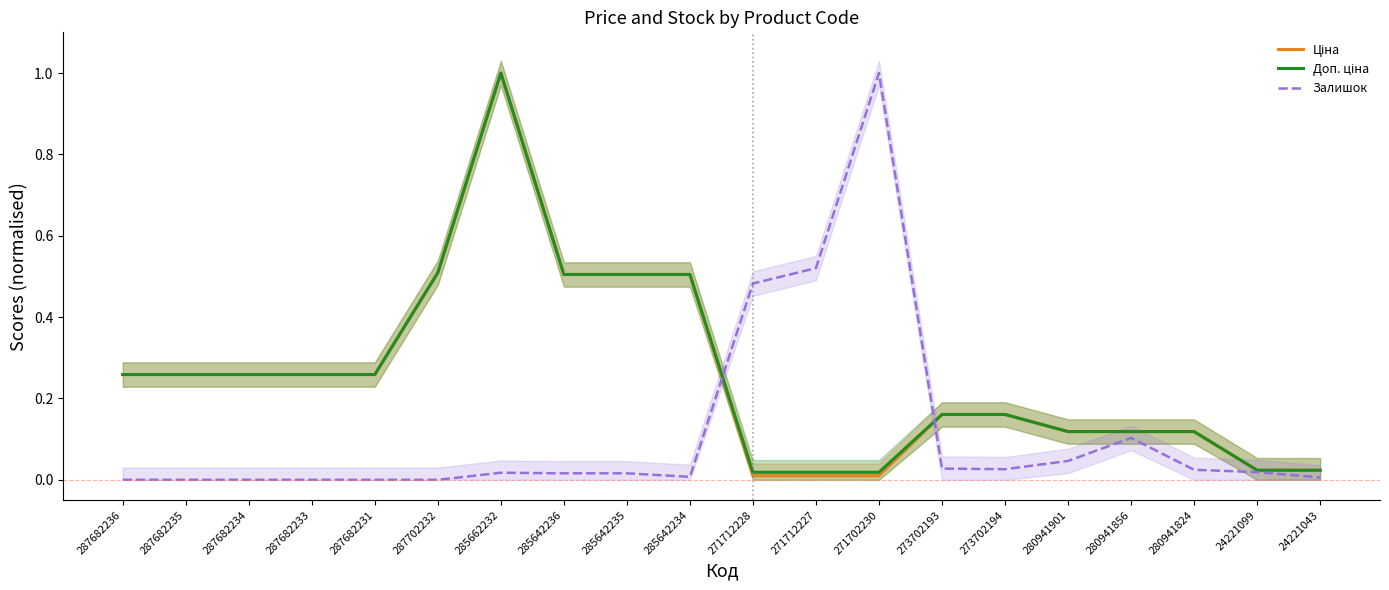

At which category is the sum across all series the highest?

285662232